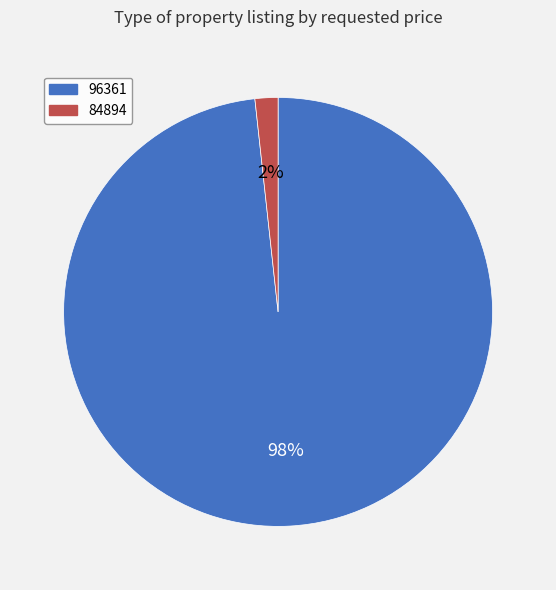

Do 96361 and 84894 together represent more than half of the pie?

Yes